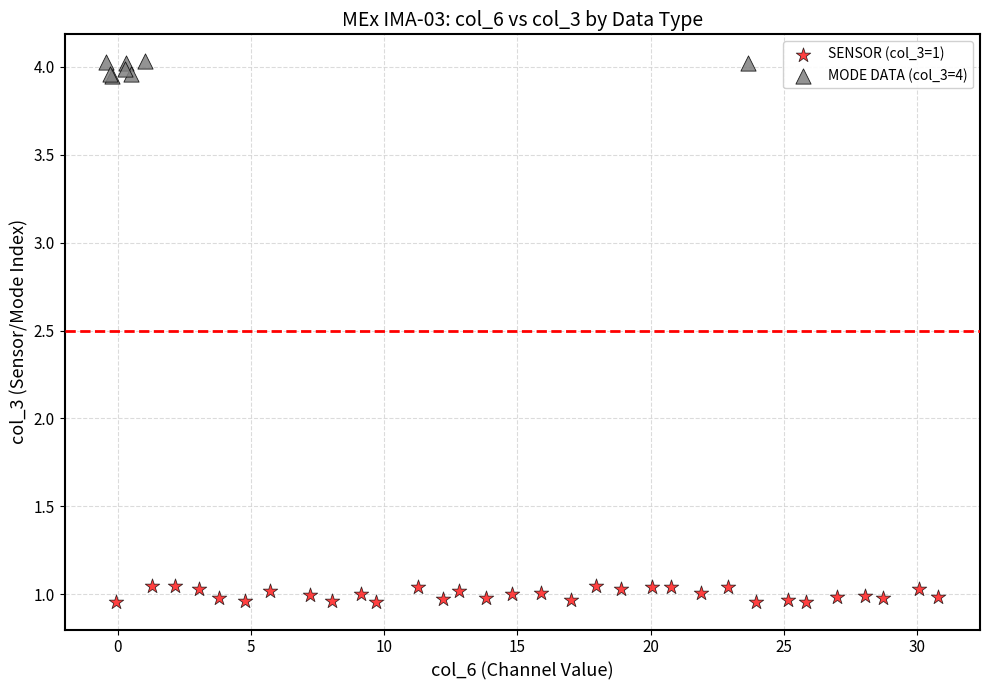

Which series contains the highest Y value?

MODE DATA (col_3=4)